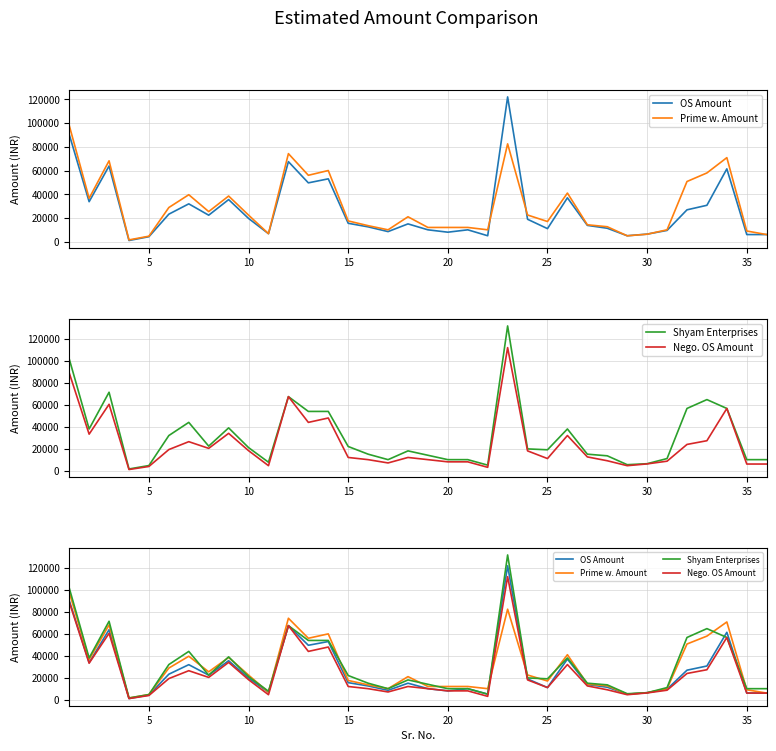

Is it true that Shyam Enterprises equals 19457 at 12?

False